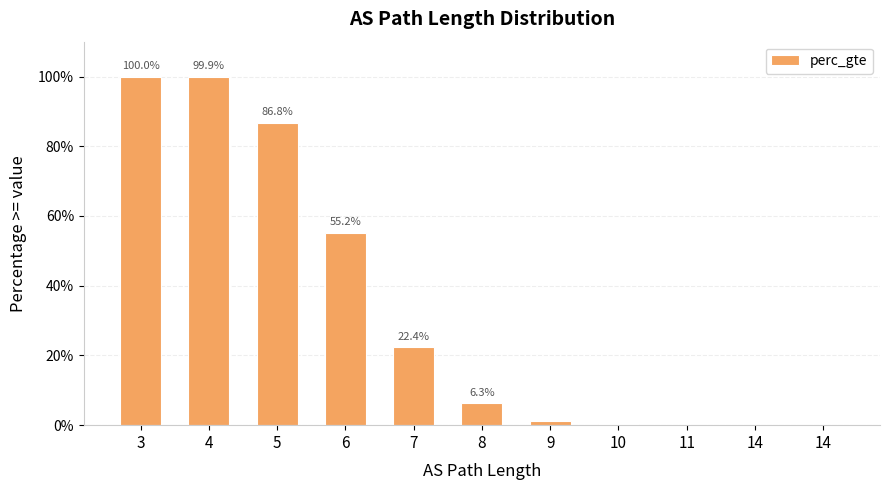

Are the bars horizontal?

No